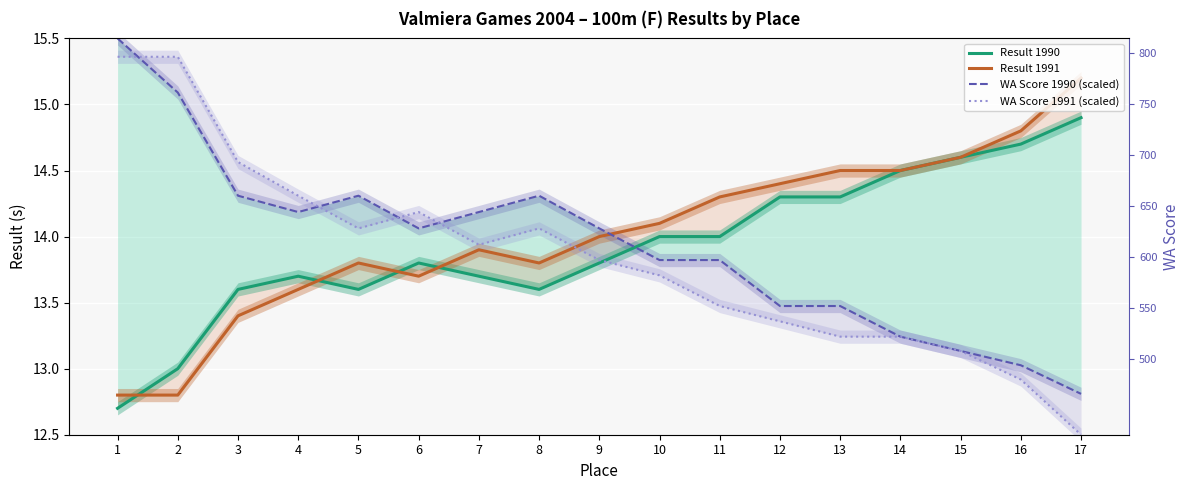

At how many categories does at least one series exceed 12?

17